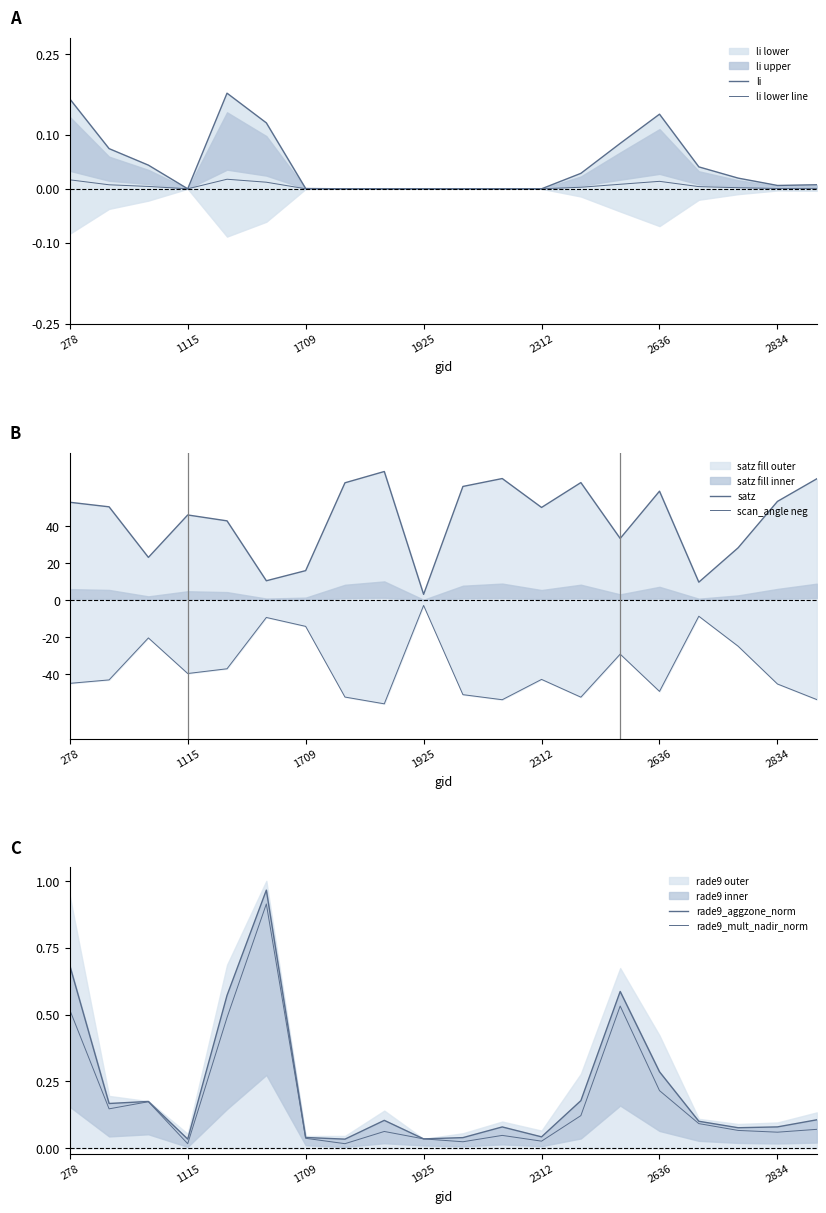

What is the average value of the satz series?

43.5